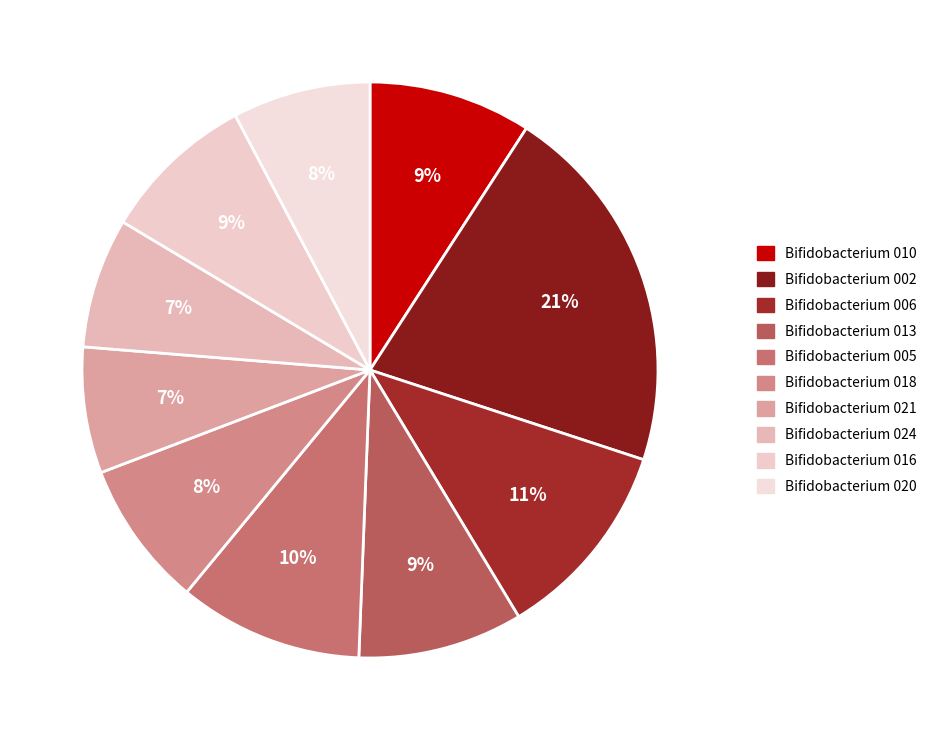

Which category has the biggest portion of the pie?

Bifidobacterium 002